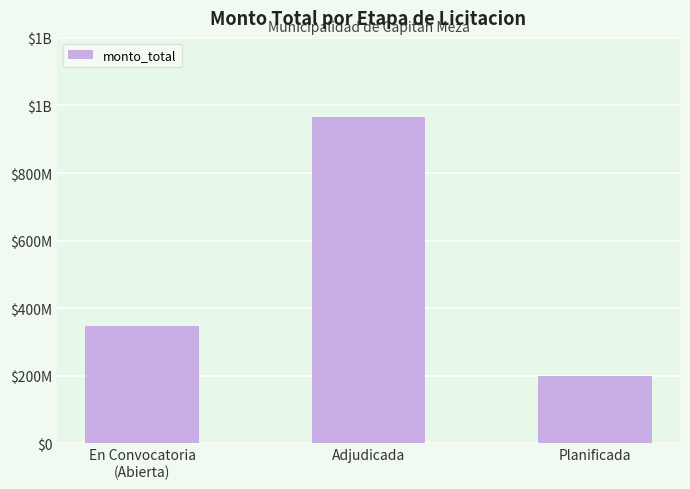

Rank the categories by value from highest to lowest.

Adjudicada, En Convocatoria
(Abierta), Planificada